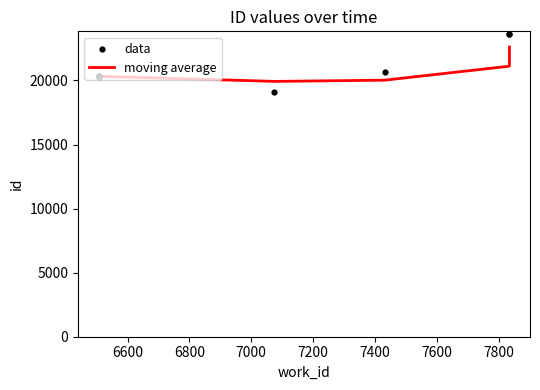

What is the change in value from 6506 to 7835?

+3290